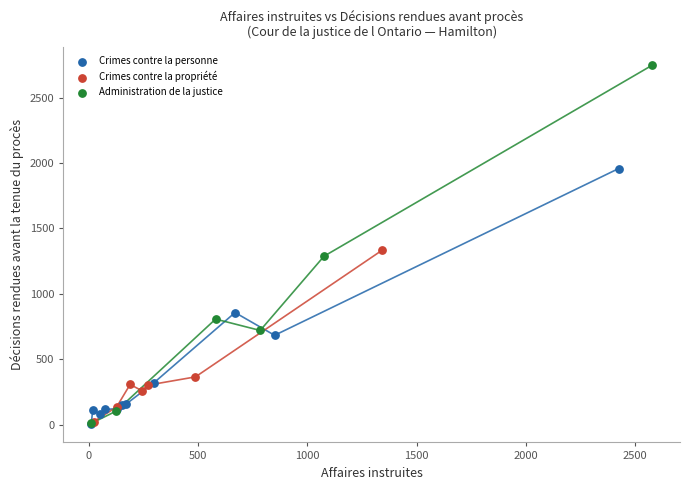

Which series contains the highest Y value?

Administration de la justice